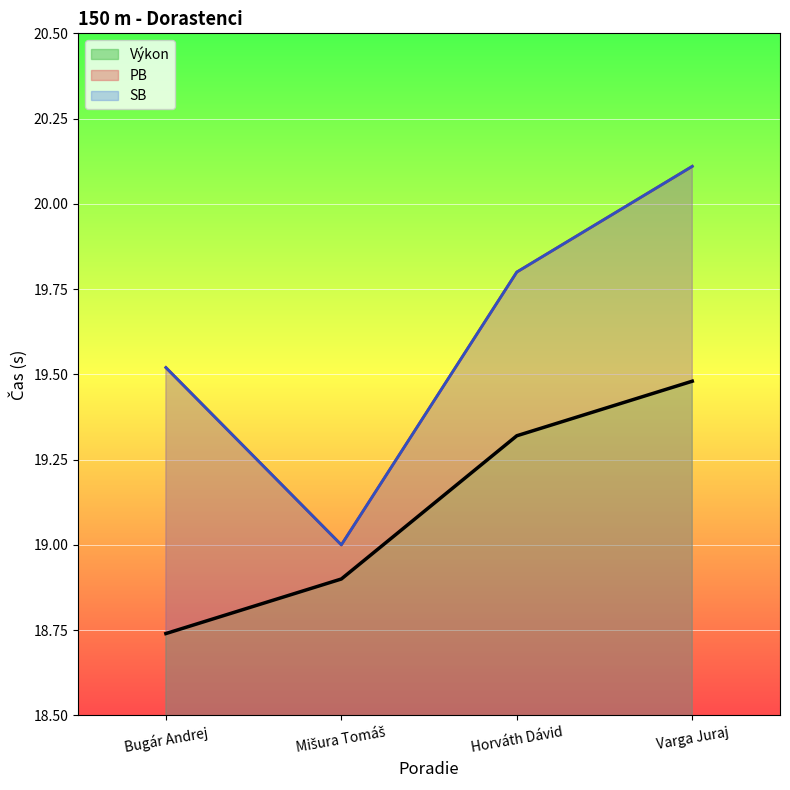

What is the difference between the maximum and minimum values in the PB series?

1.1